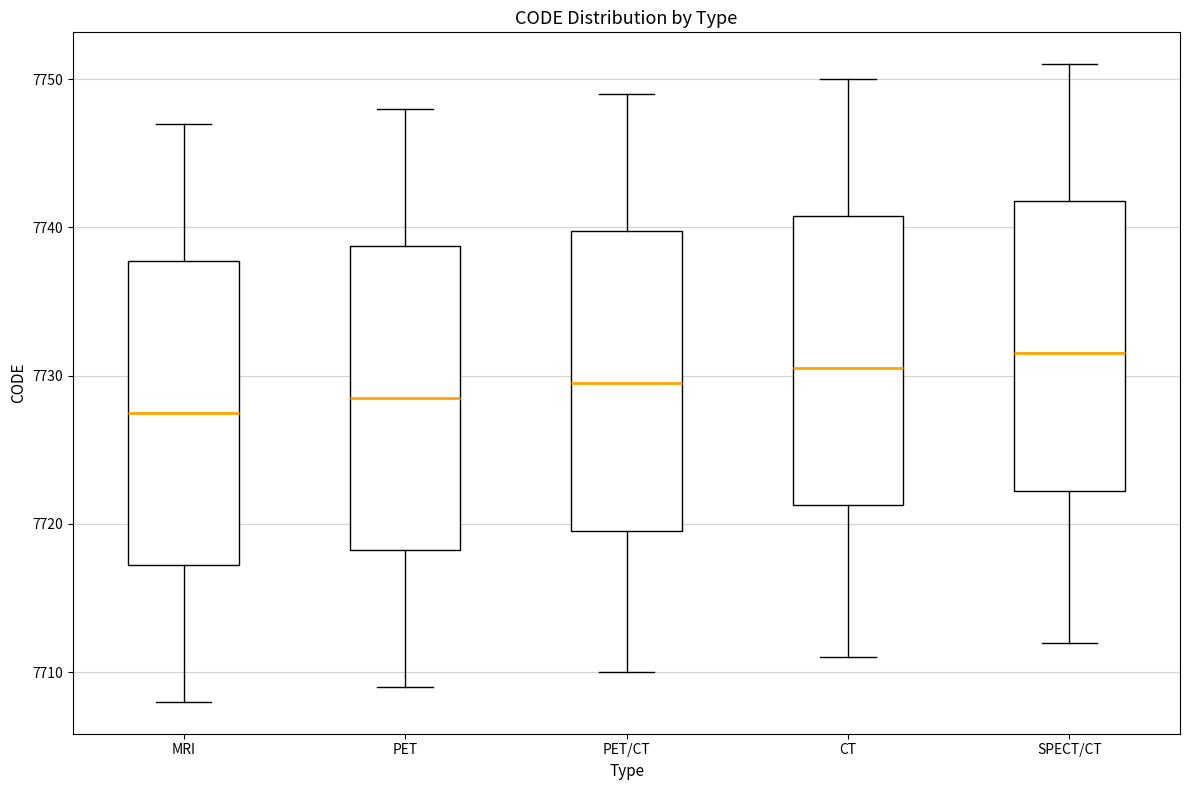

Where does the upper whisker of the box for PET end on the y-axis? The values are not printed on the chart, so give them approximately, as read against the axis.

7748